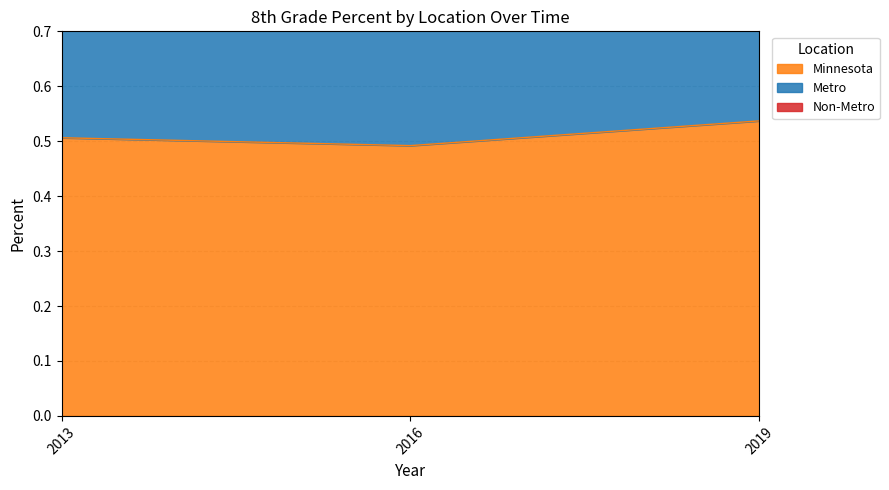

Which category has the highest value in the Minnesota series?

2019